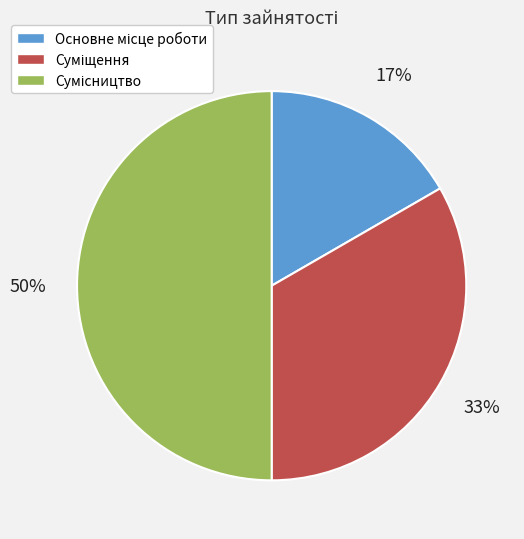

To the nearest percent, what is the difference between the largest and smallest slice percentages?

33%